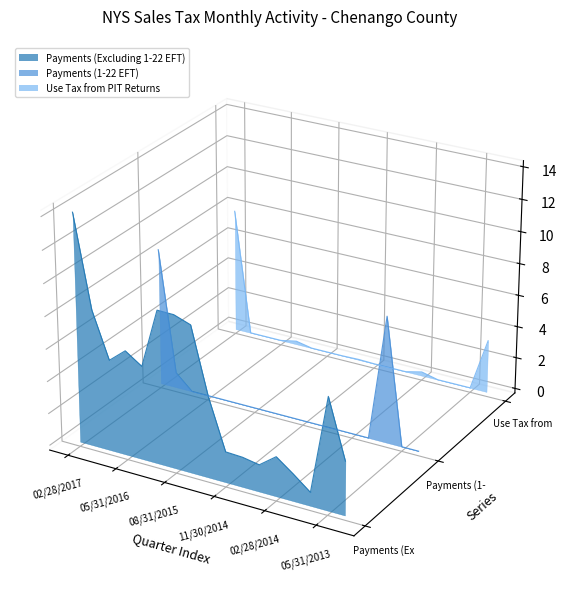

At which category does the chart reach its peak across all series?

02/28/2017